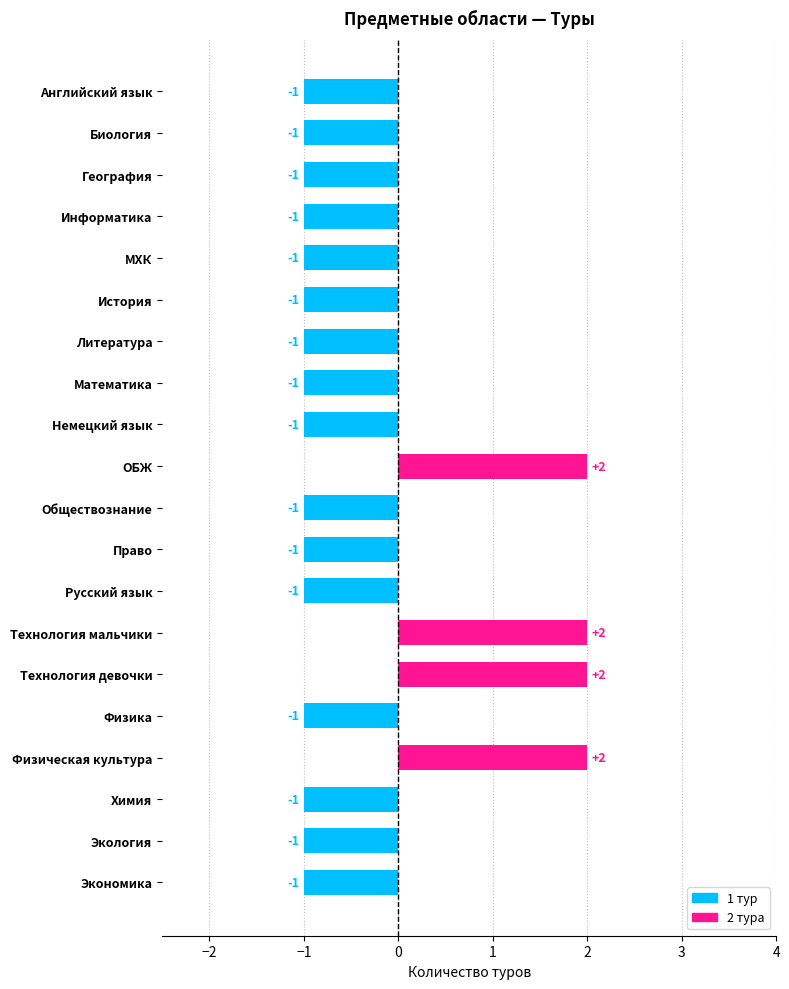

What is the difference between the maximum and second lowest values?

3